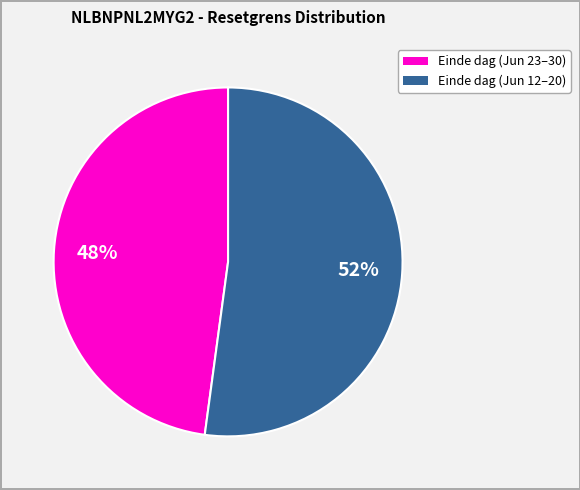

Does any single category account for the majority?

Yes